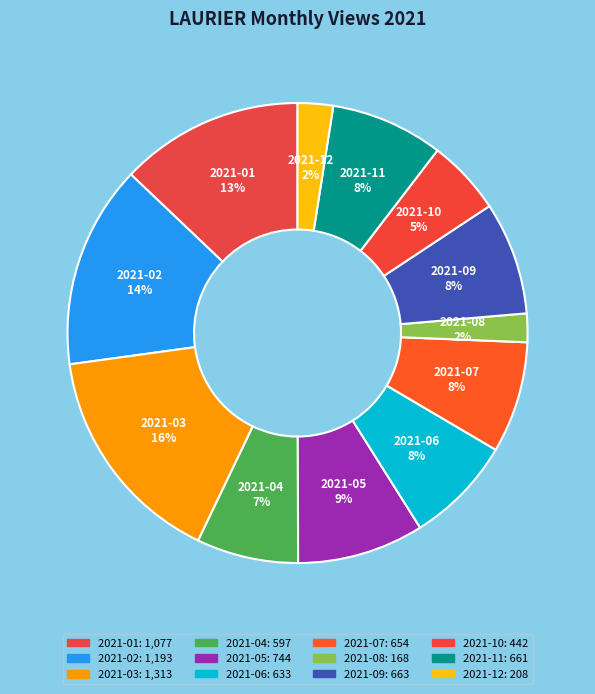

Which category has the smallest portion of the pie?

2021-08